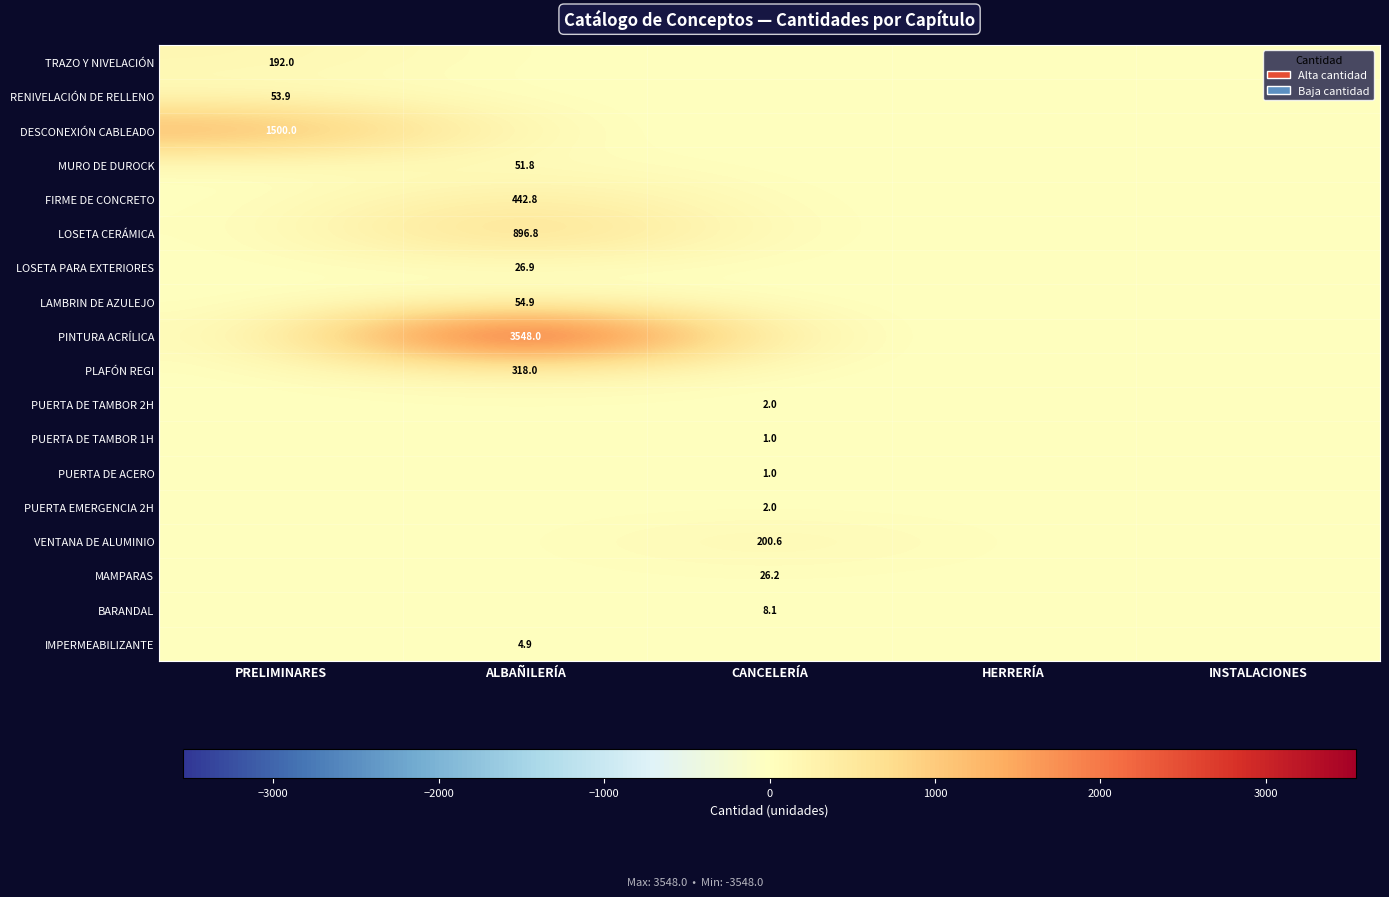

What is the difference between the highest and lowest values at ALBAÑILERÍA?

3548.0